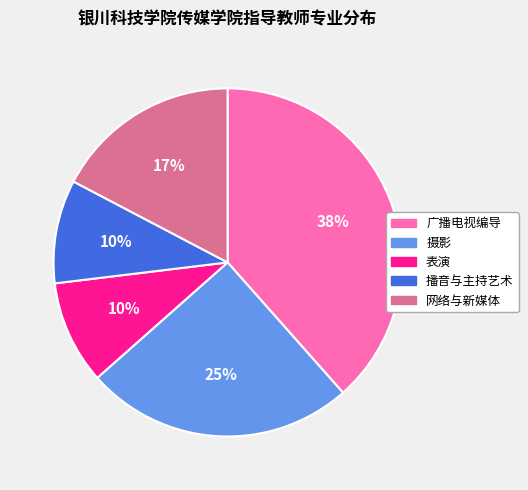

Which category has the biggest portion of the pie?

广播电视编导